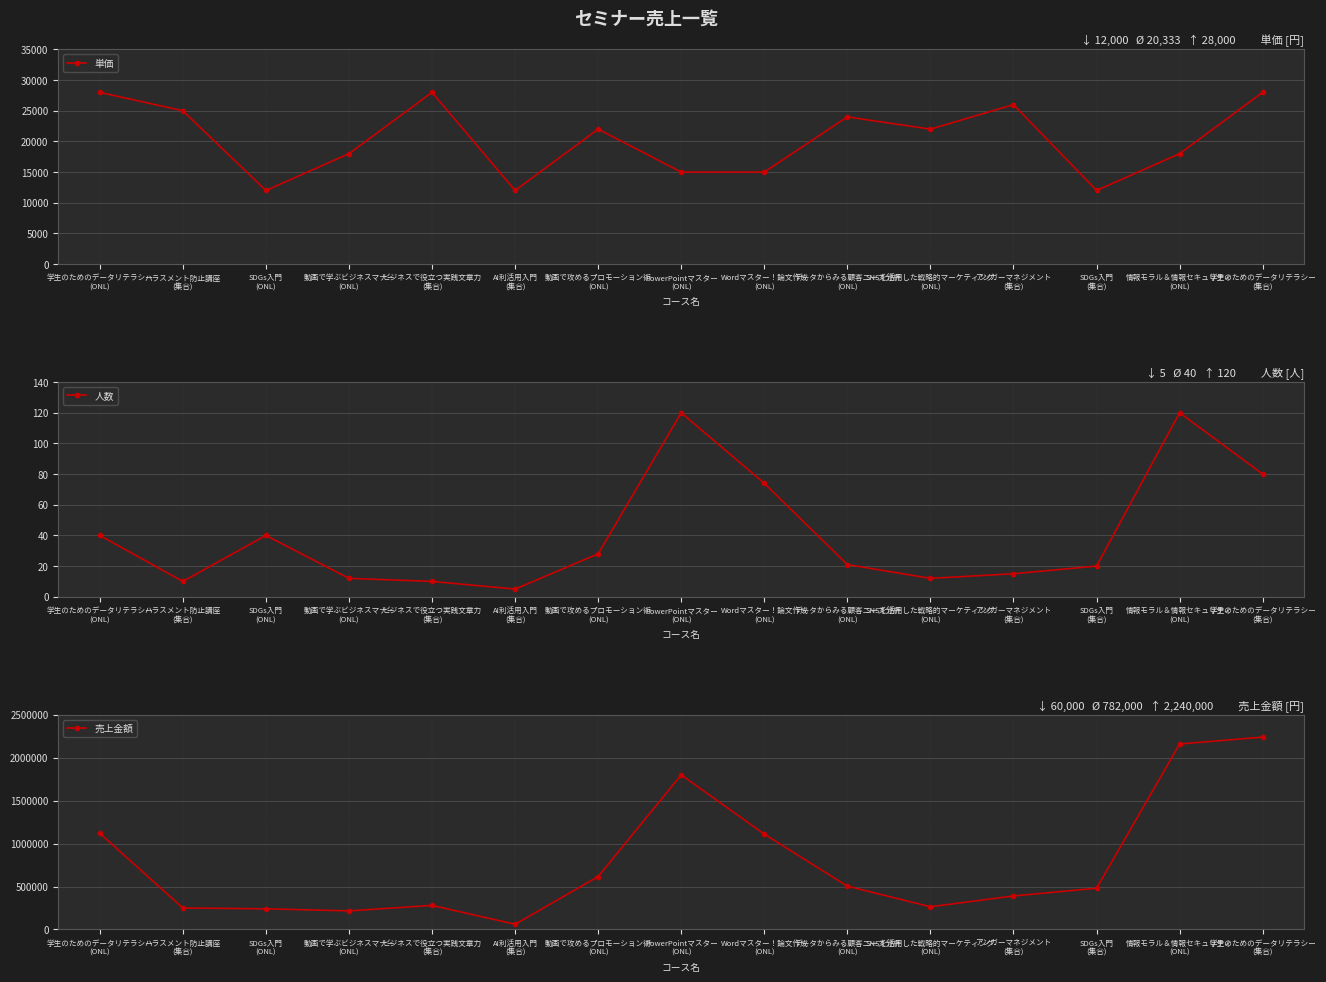

Where is 売上金額 nearest to the value 1150000?

学生のためのデータリテラシー
(ONL)